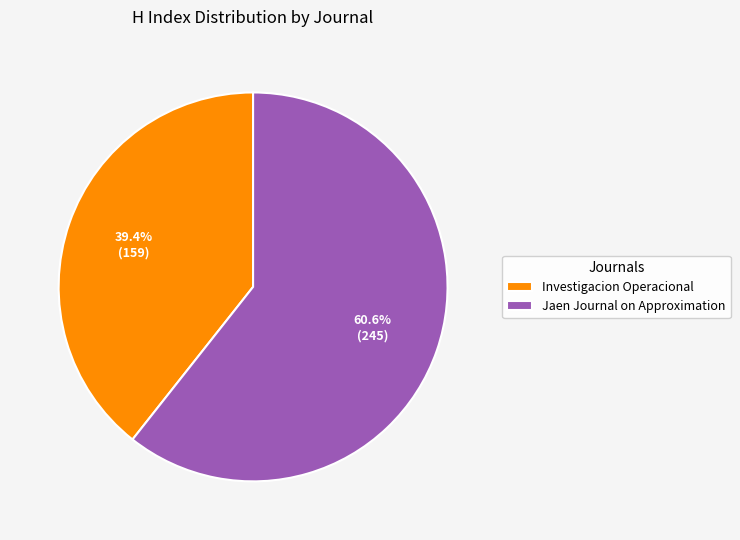

Count the number of slices in the pie.

2